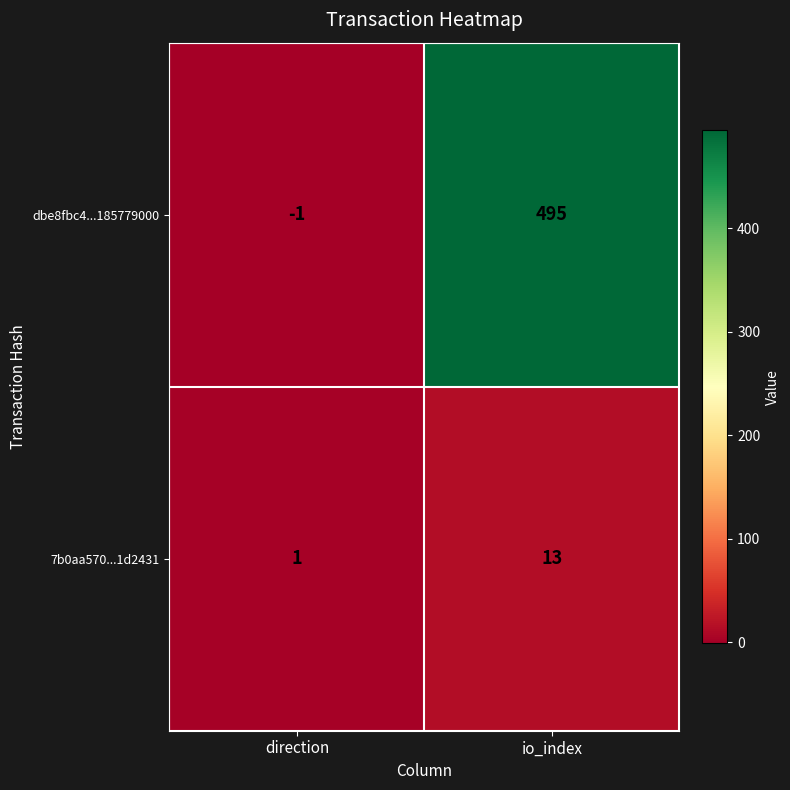

What is the greatest value displayed?

495